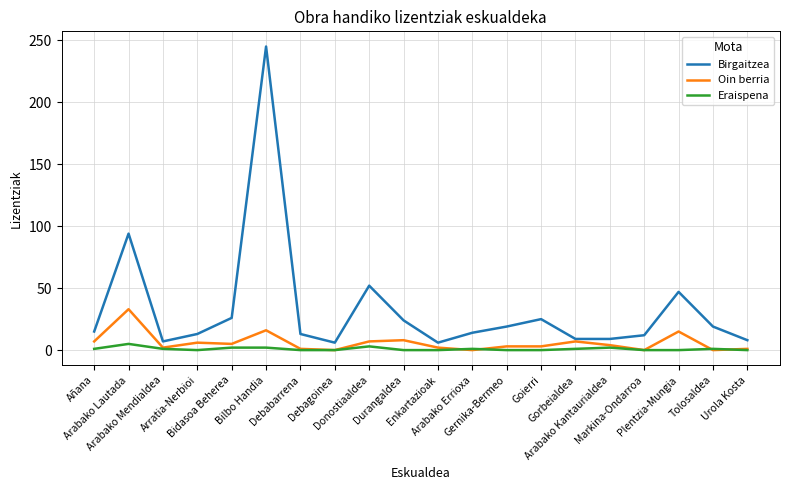

Which series has the widest spread of values?

Birgaitzea